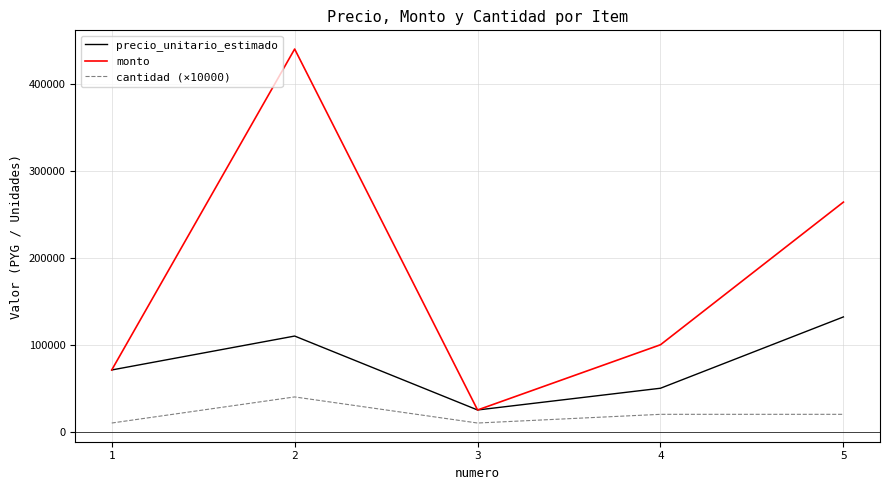

True or false: monto and cantidad (×10000) cross at least once.

False